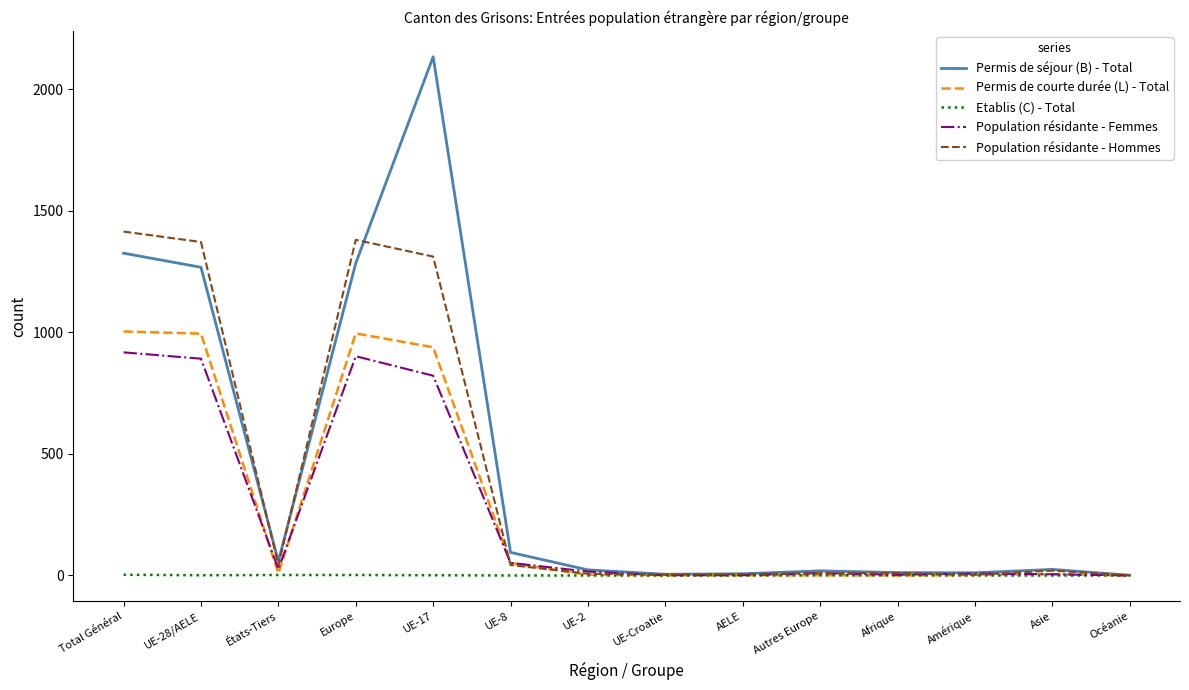

What is the difference between the maximum and minimum values in the Population résidante - Hommes series?

1414